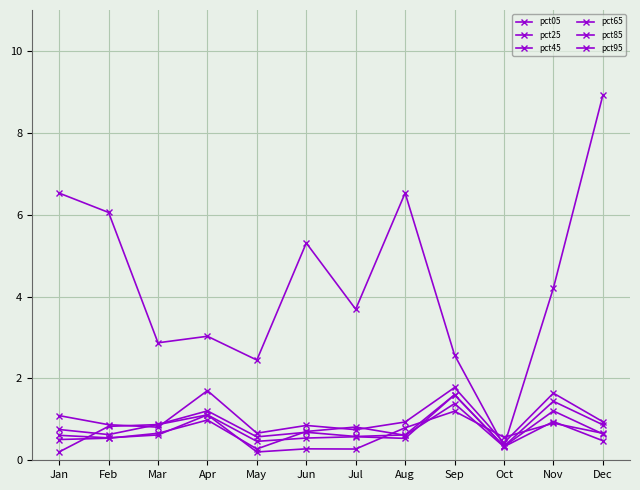

At Nov, list the series in order from smallest to largest.

pct95, pct85, pct65, pct45, pct25, pct05